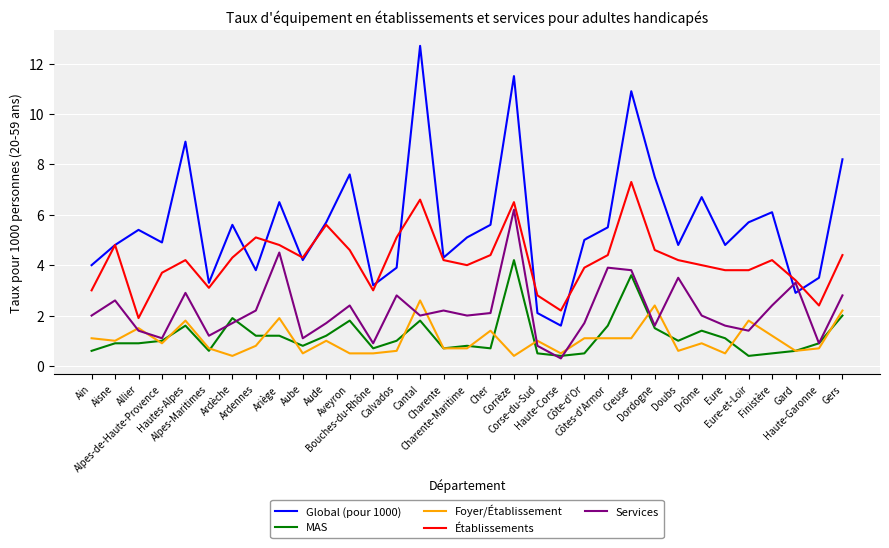

Rank the series by their maximum value, from lowest to highest.

Foyer/Établissement, MAS, Services, Établissements, Global (pour 1000)